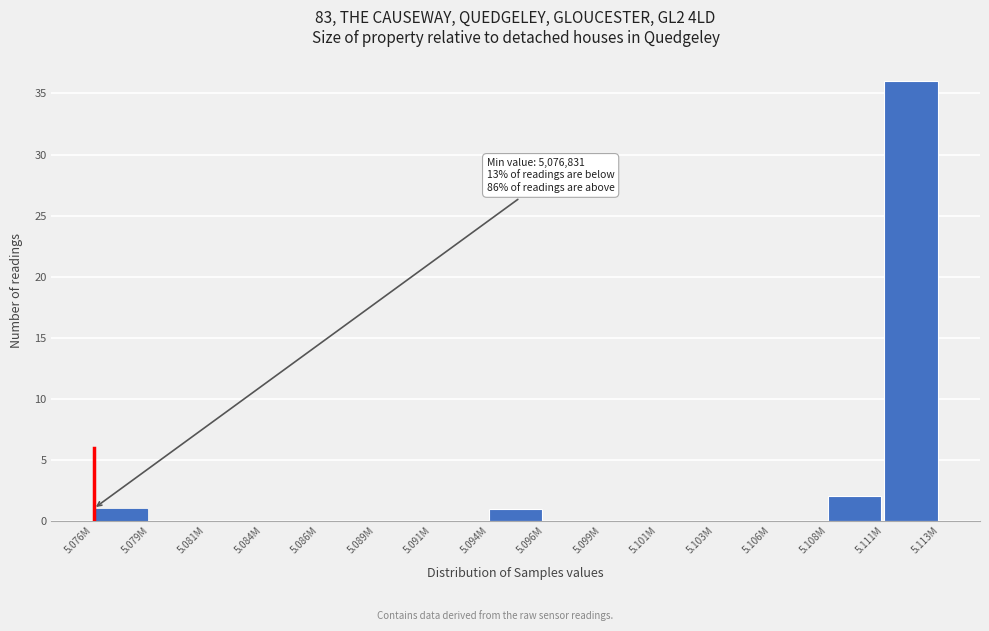

Reading left to right, transcribe all the data shown in this chart.

5.076M=1	5.079M=0	5.081M=0	5.084M=0	5.086M=0	5.089M=0	5.091M=0	5.094M=1	5.096M=0	5.099M=0	5.101M=0	5.103M=0	5.106M=0	5.108M=2	5.111M=36